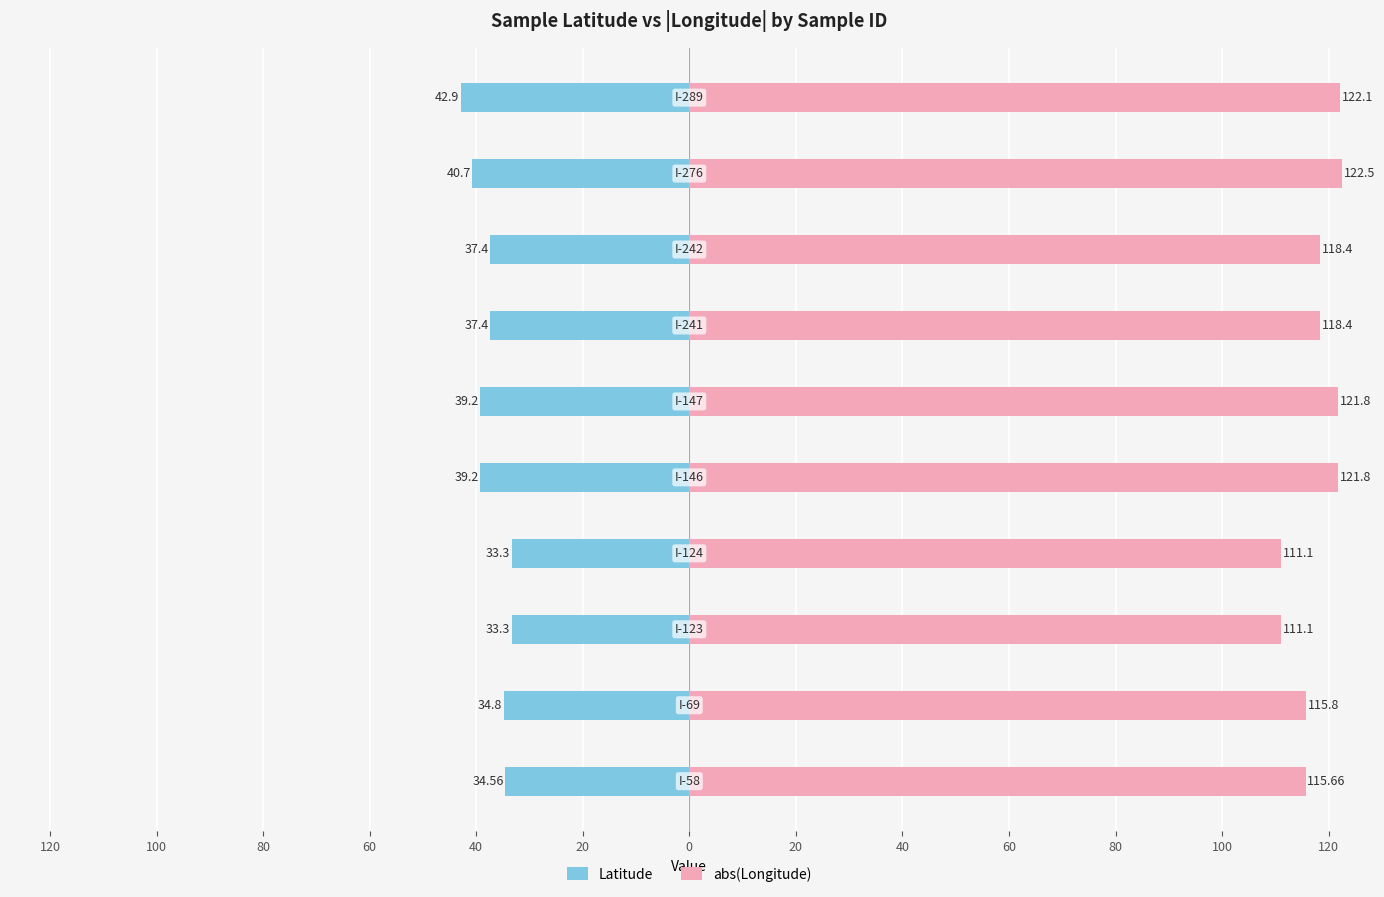

Rank the series by their average value, from highest to lowest.

abs(Longitude), Latitude